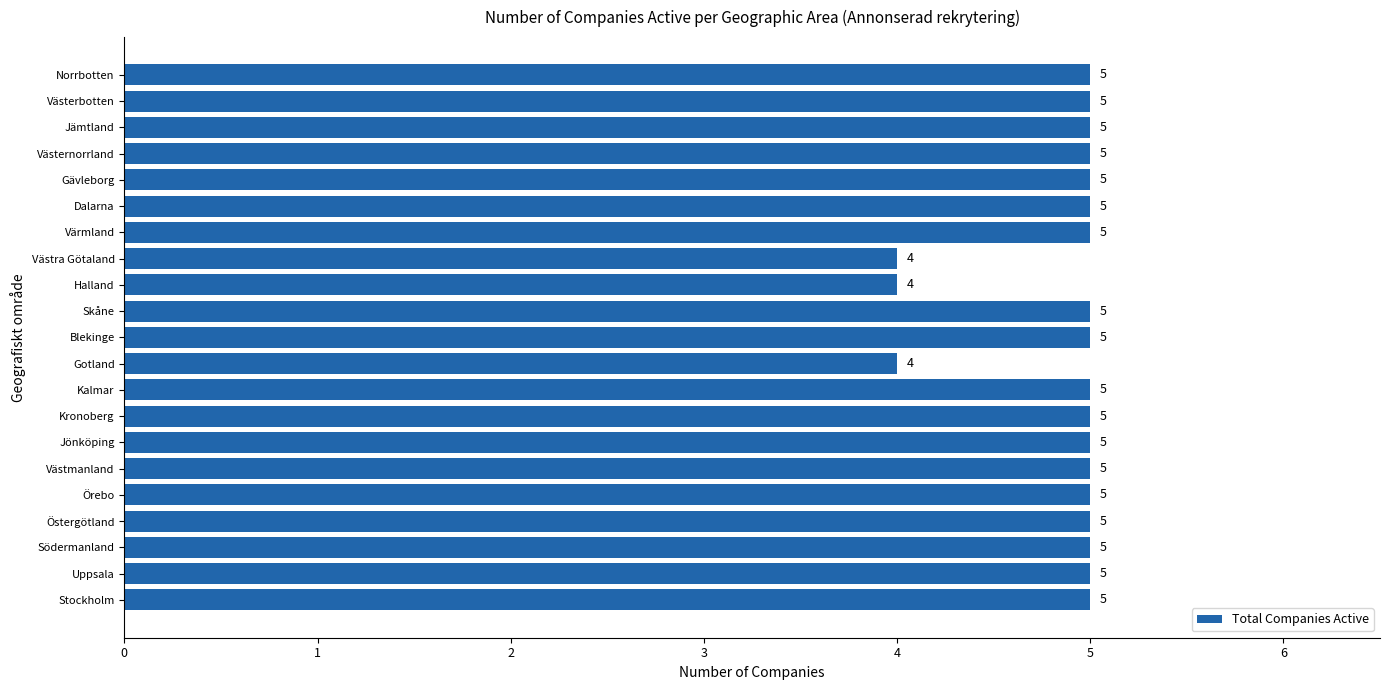

Which has a higher value, Västerbotten or Gotland?

Västerbotten